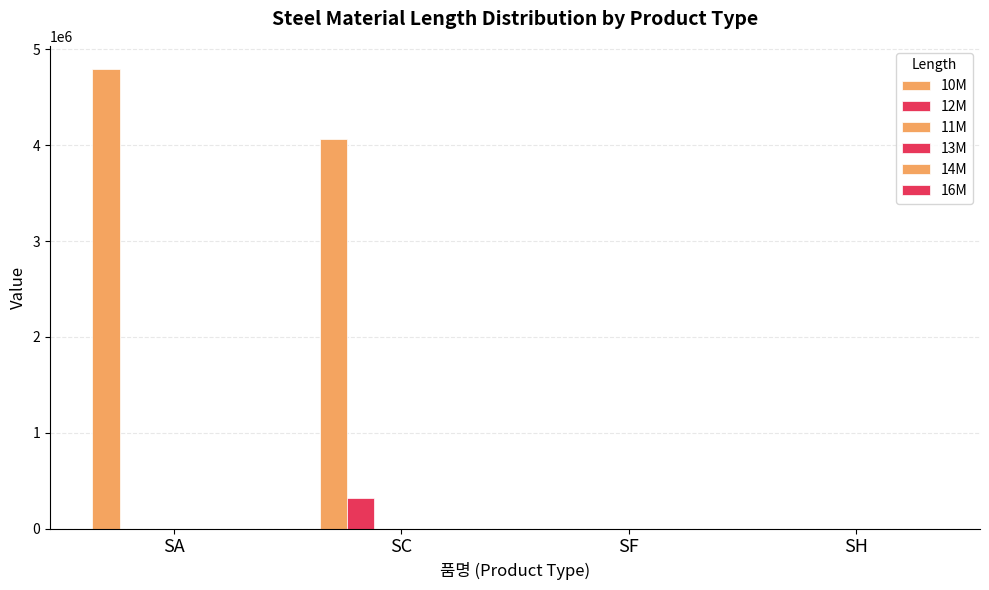

Rank the categories by 16M value from highest to lowest.

SC, SA, SF, SH